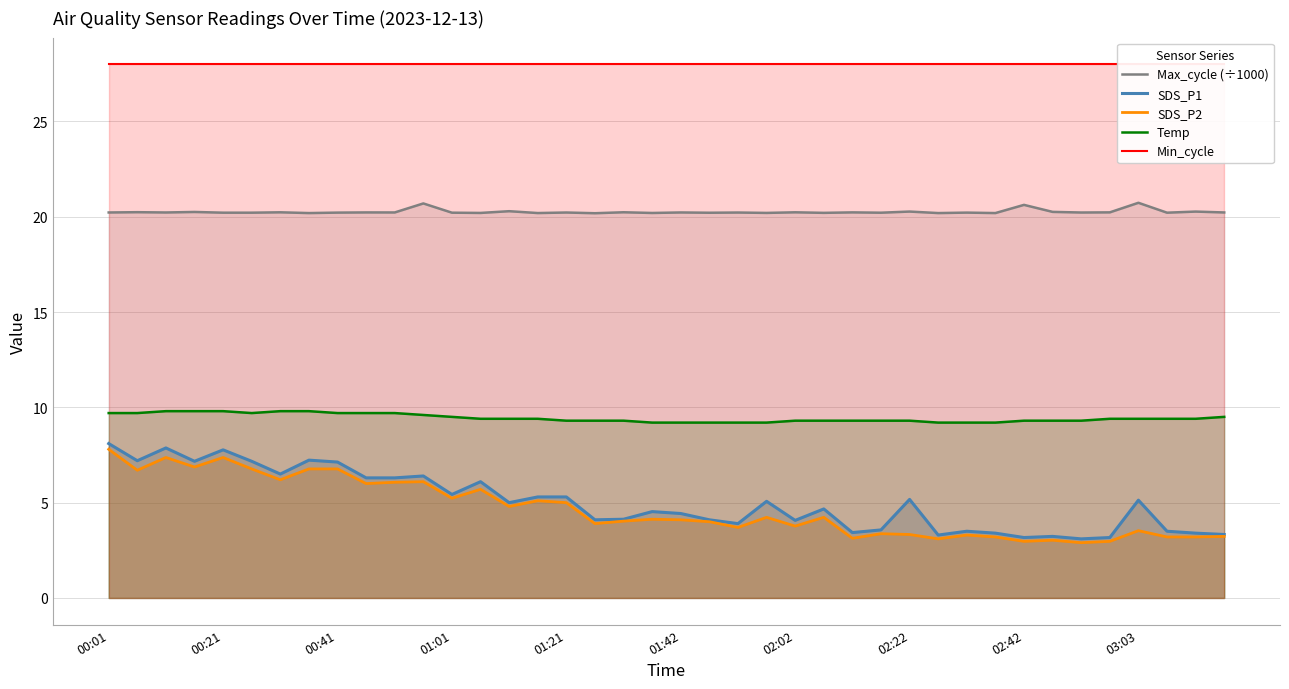

What are all the series names shown in the legend?

Max_cycle (÷1000), SDS_P1, SDS_P2, Temp, Min_cycle